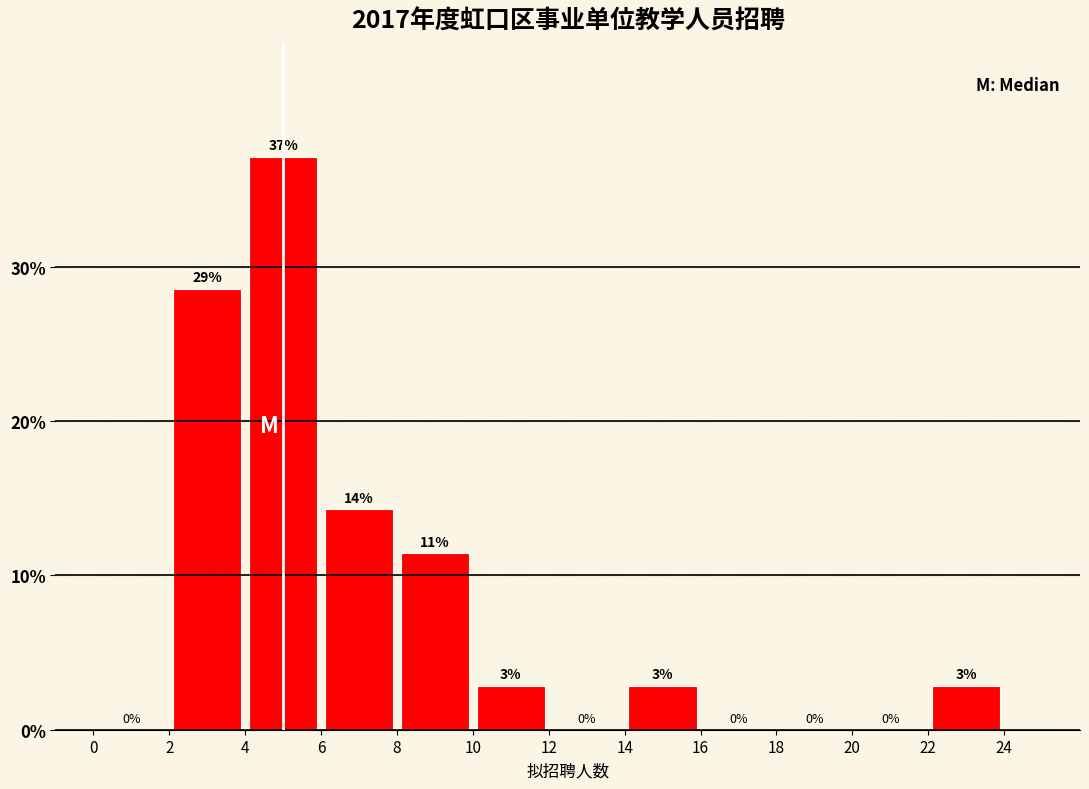

Over which range of the x-axis is the bar tallest?

4 to 6